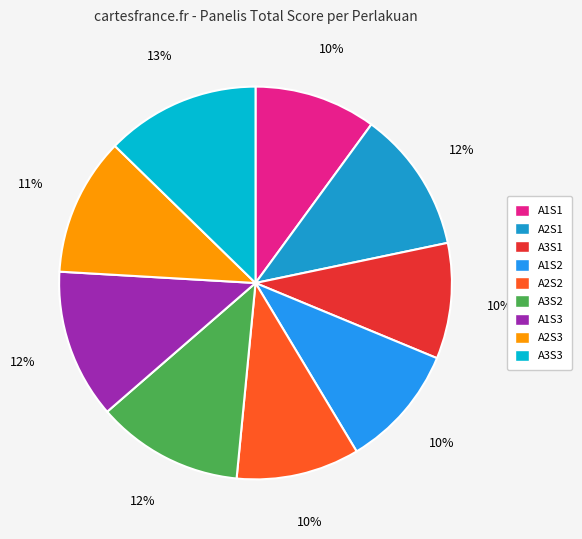

Rank the categories by value from lowest to highest.

A3S1, A1S1, A1S2, A2S2, A2S3, A2S1, A3S2, A1S3, A3S3